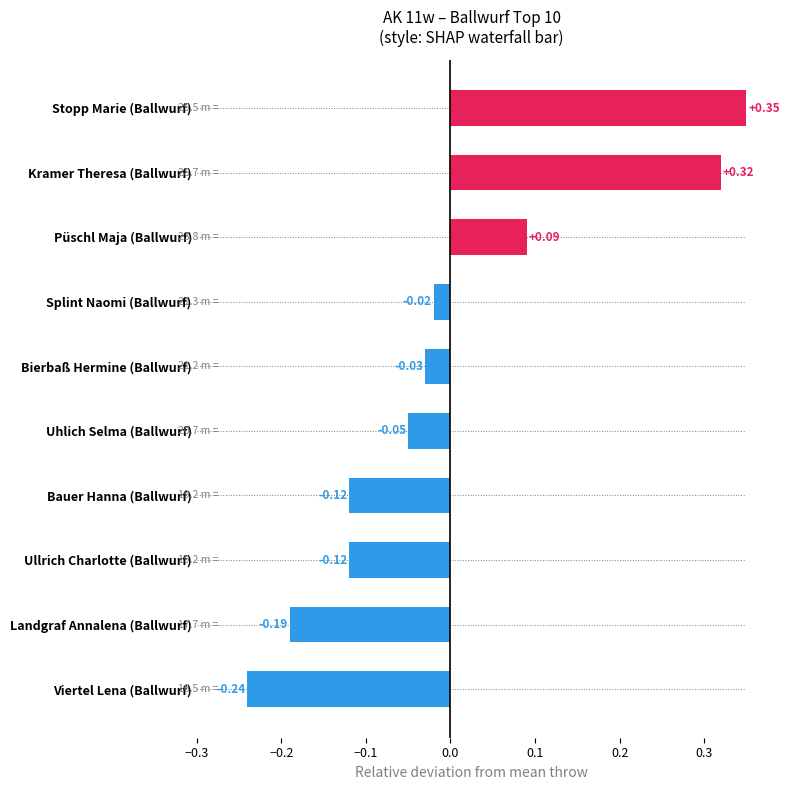

Count the number of values greater than 0.

3